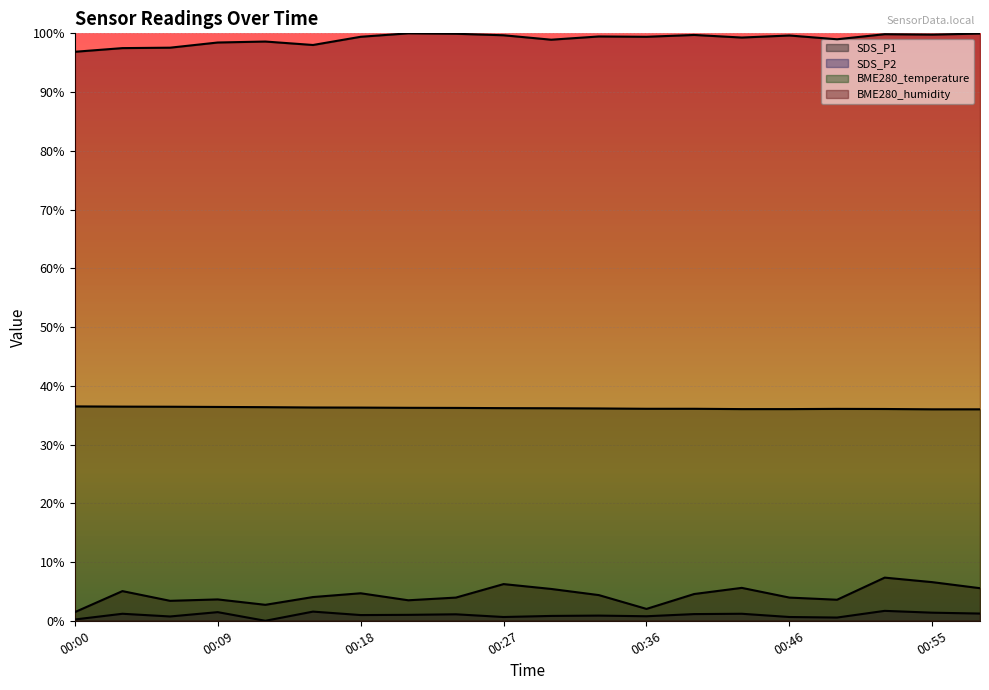

Is the value of SDS_P2 at 00:03 greater than the value of BME280_humidity at 00:18?

No